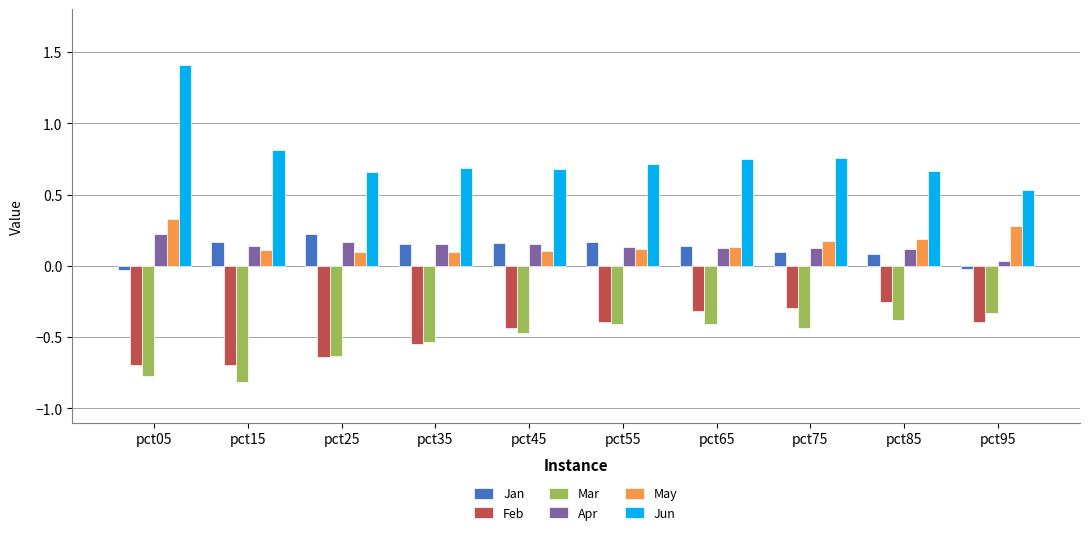

Which series changed the most between pct05 and pct55?

Jun